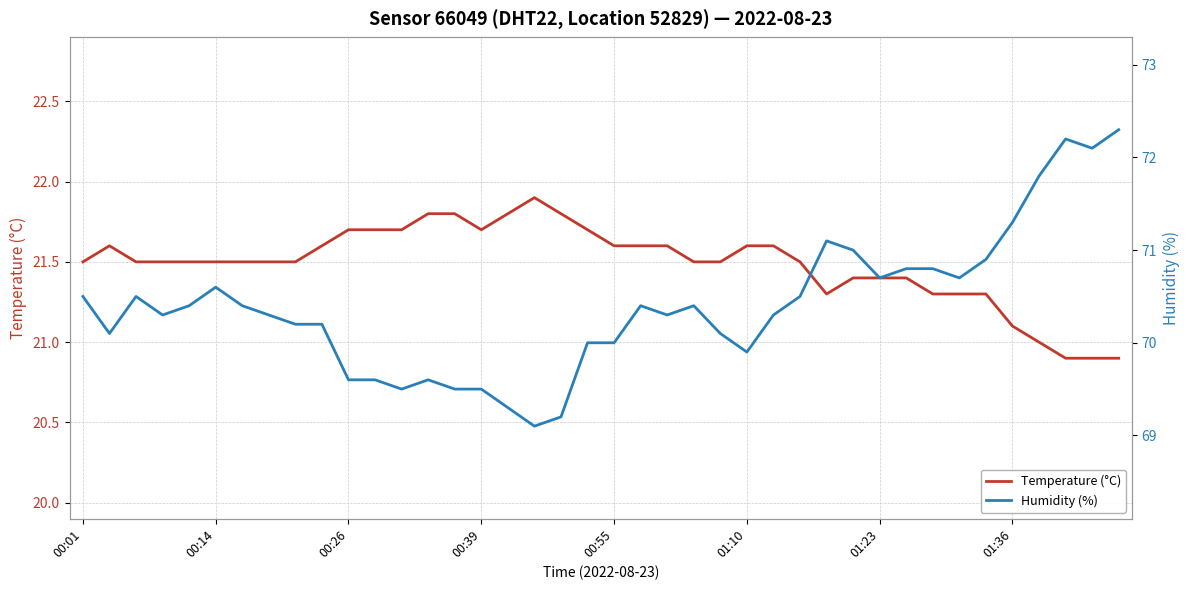

What is the total value across all series at 18?

91.0